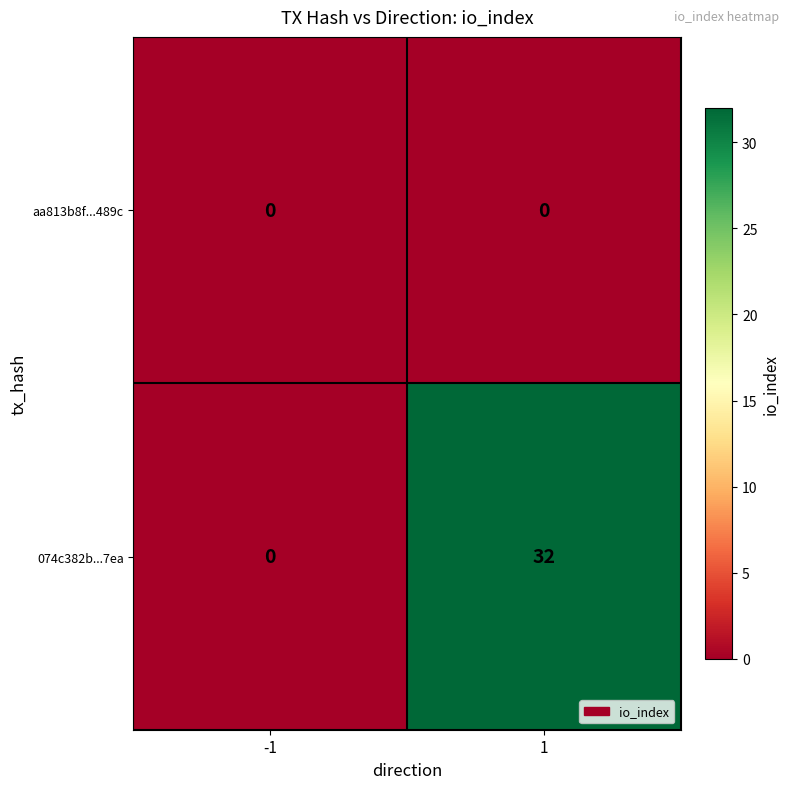

How many categories are shown in the chart?

2